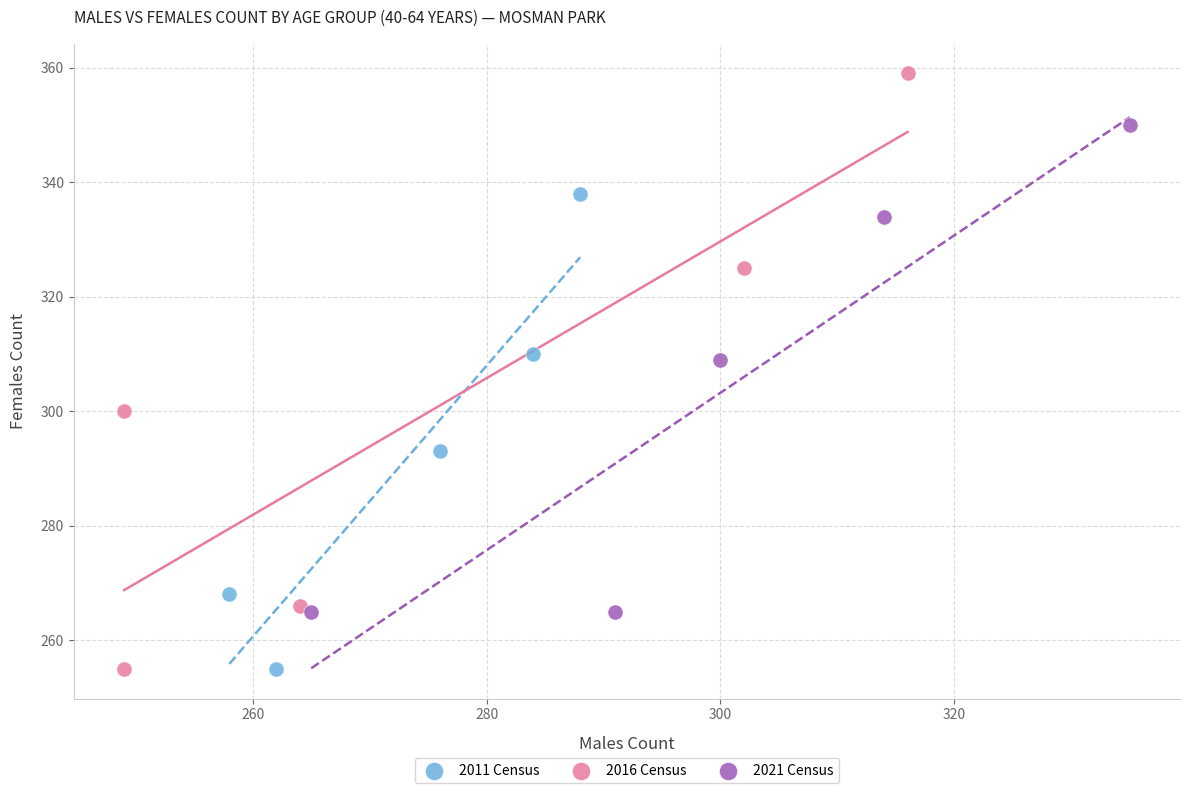

Which series has the widest spread of Y values?

2016 Census